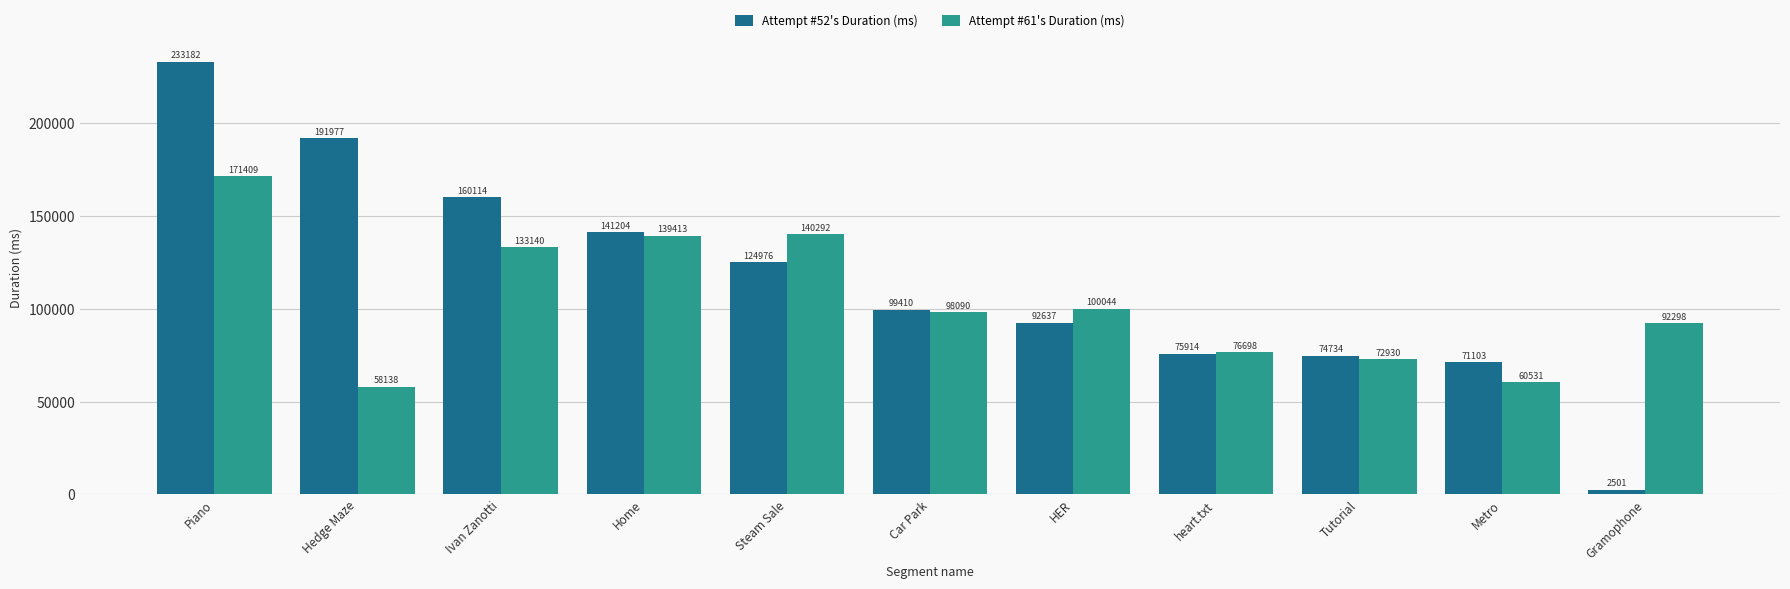

Count the number of data series in this chart.

2